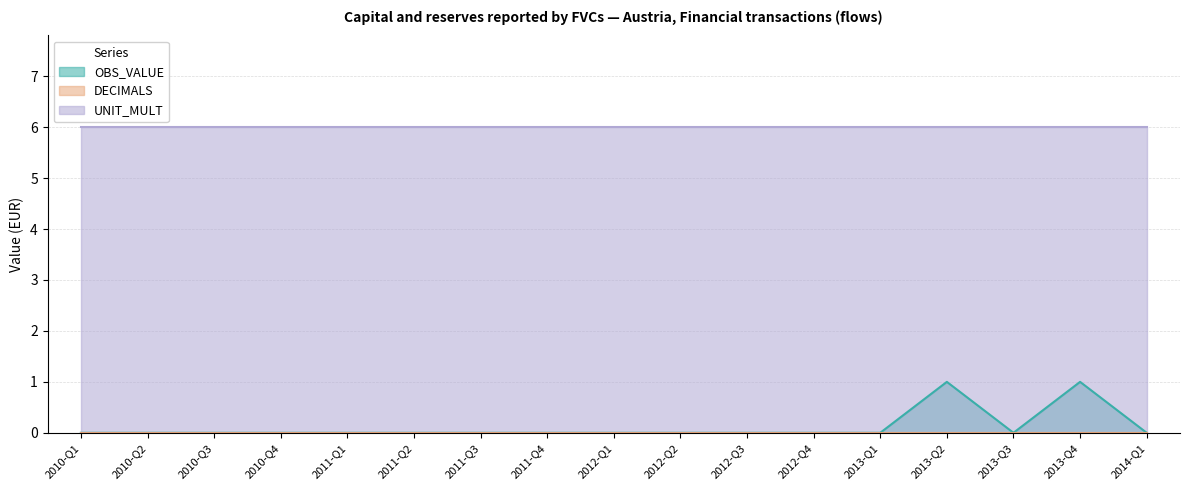

What position from the left is 2011-Q1?

5